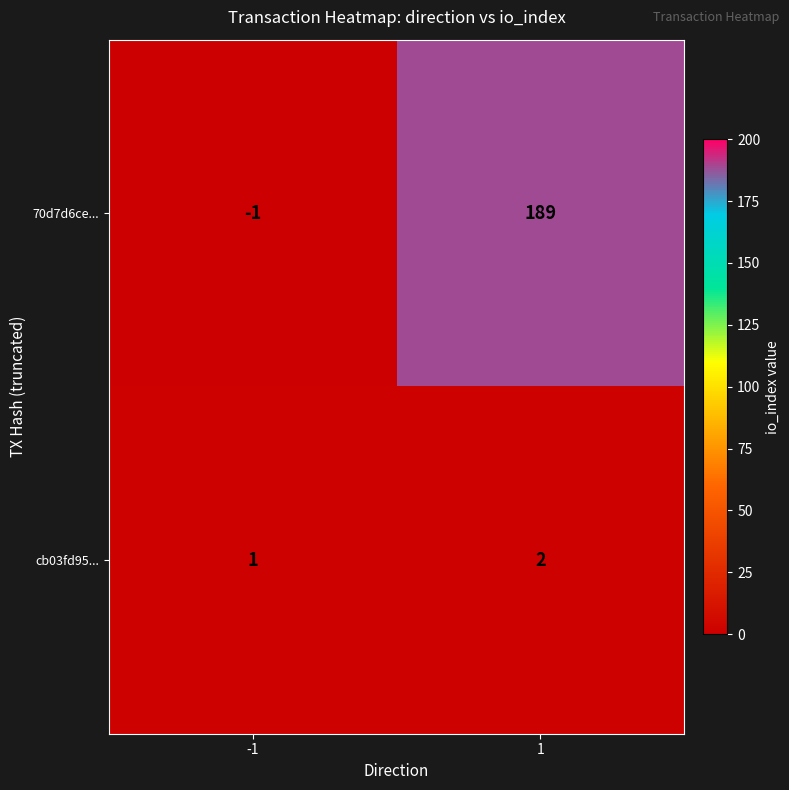

At which category is the sum across all series the highest?

1